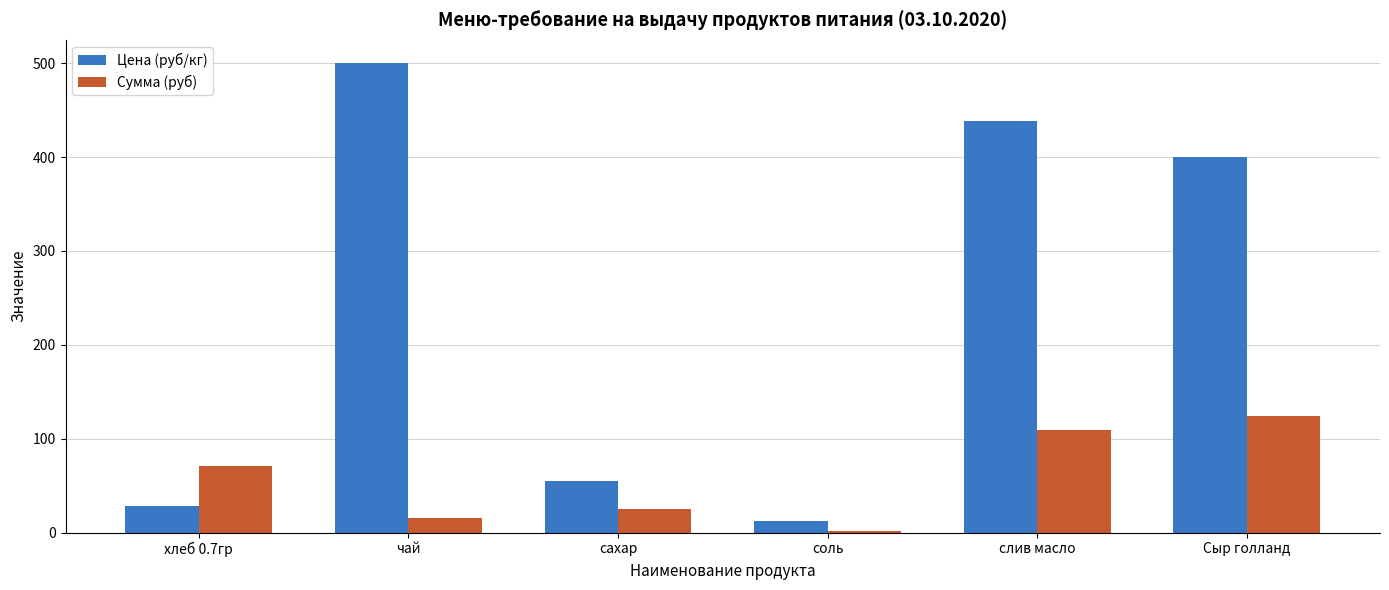

At which category is the sum across all series the highest?

слив масло